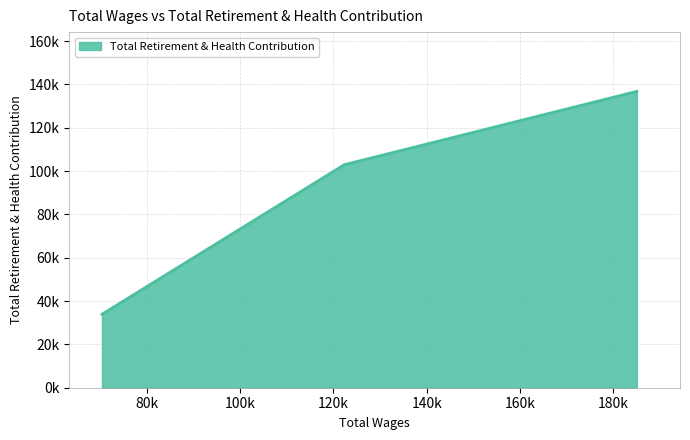

Is this an area chart (filled region under the line)?

Yes